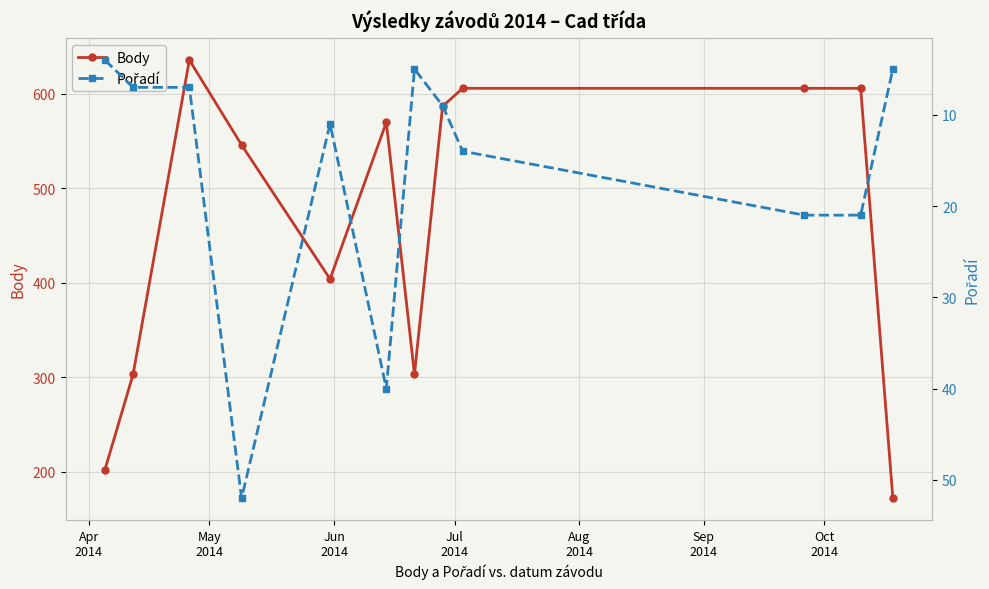

How many data points does each series have?

12